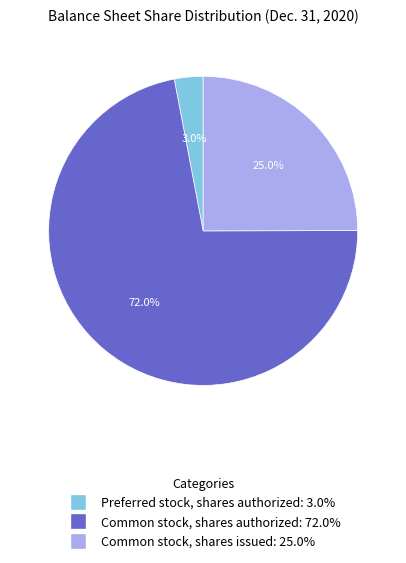

To the nearest percent, what is the difference between the largest and smallest slice percentages?

69%